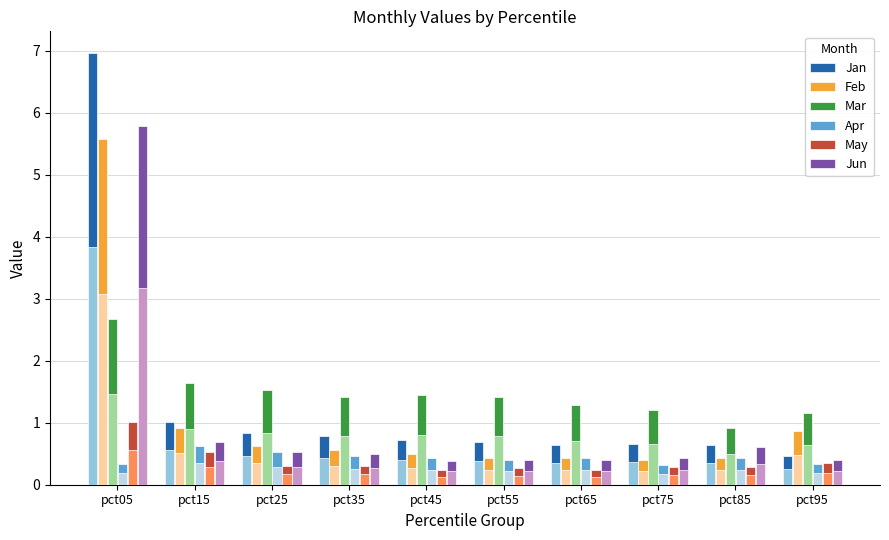

Are the bars grouped side by side (vs. stacked)?

Yes